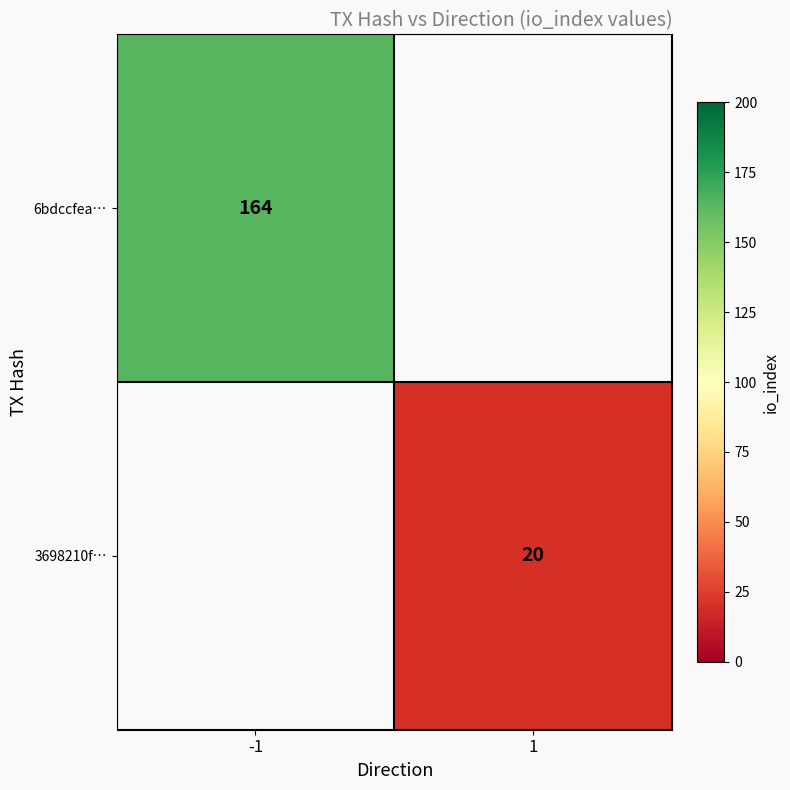

Is it true that 6bdccfea… equals 229 at -1?

False